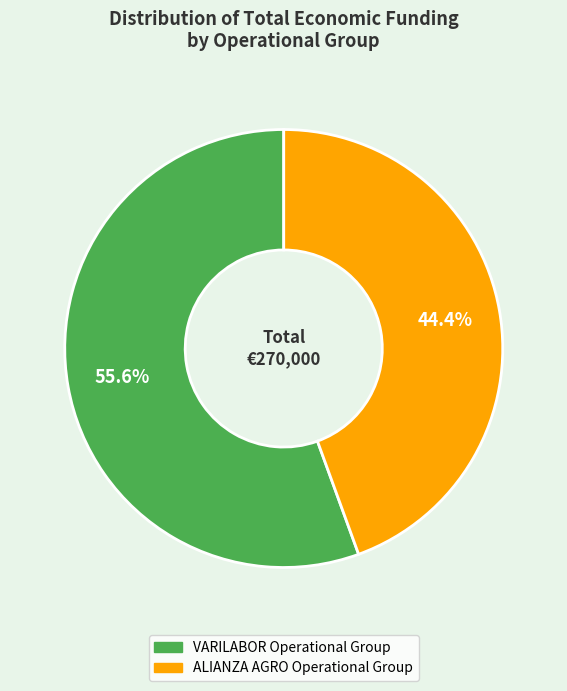

Is the sum of ALIANZA AGRO Operational Group and VARILABOR Operational Group greater than half?

Yes